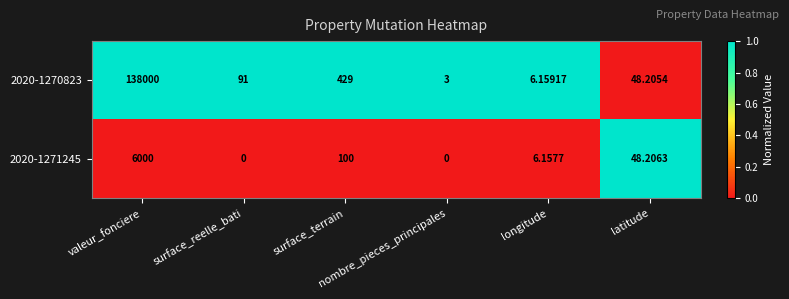

Which series has the largest total across all categories?

2020-1270823